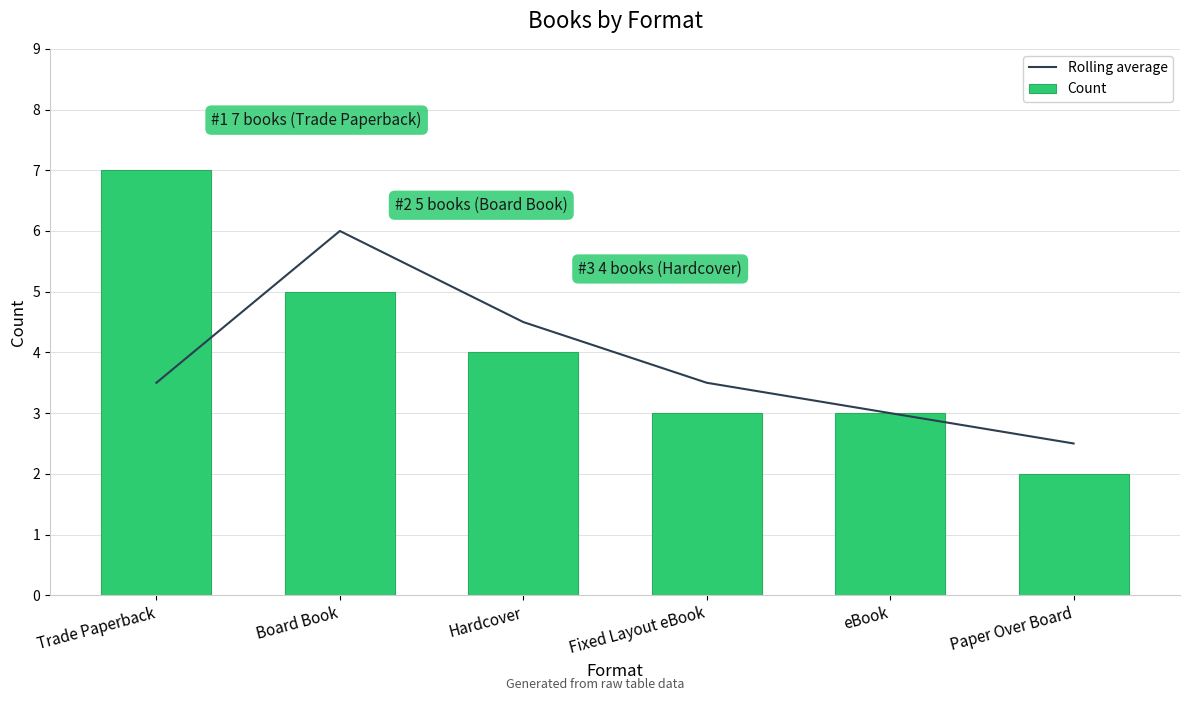

What is the lowest value of the Rolling average series?

2.5